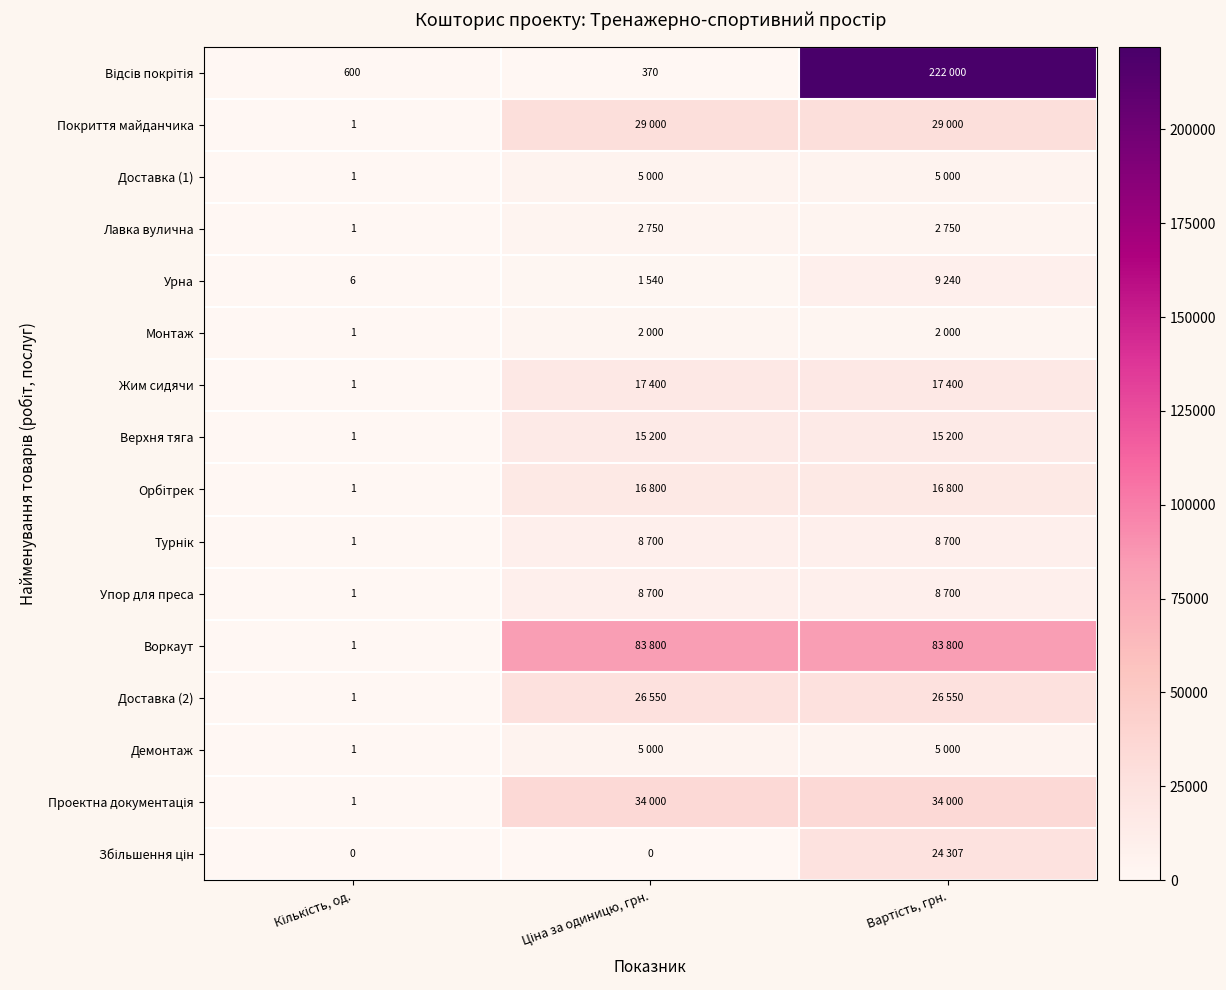

Which series has the widest spread of values?

Відсів покрітія